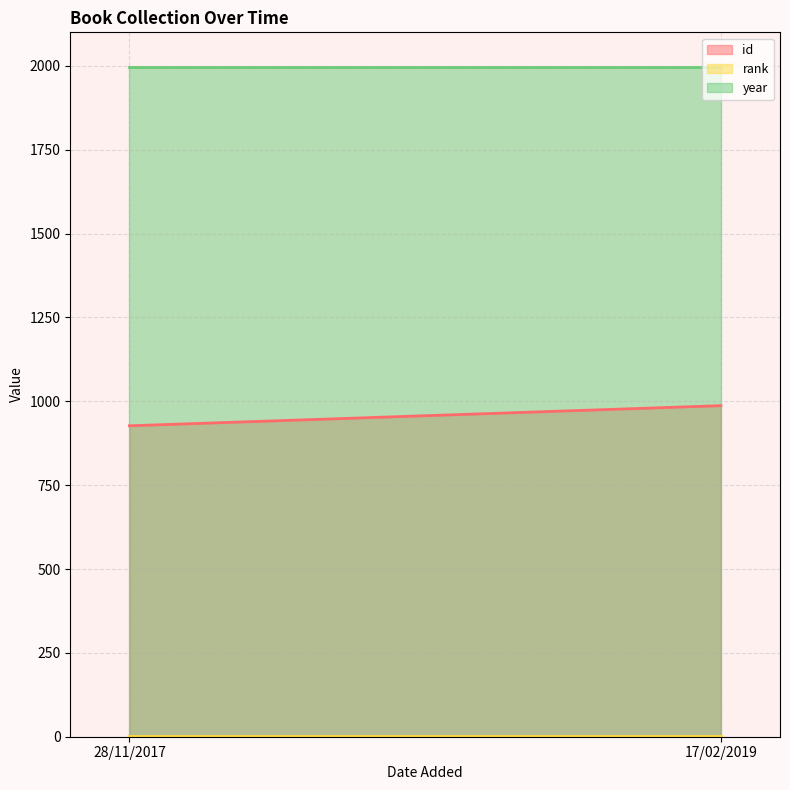

List the series in order of their peak value, highest first.

year, id, rank